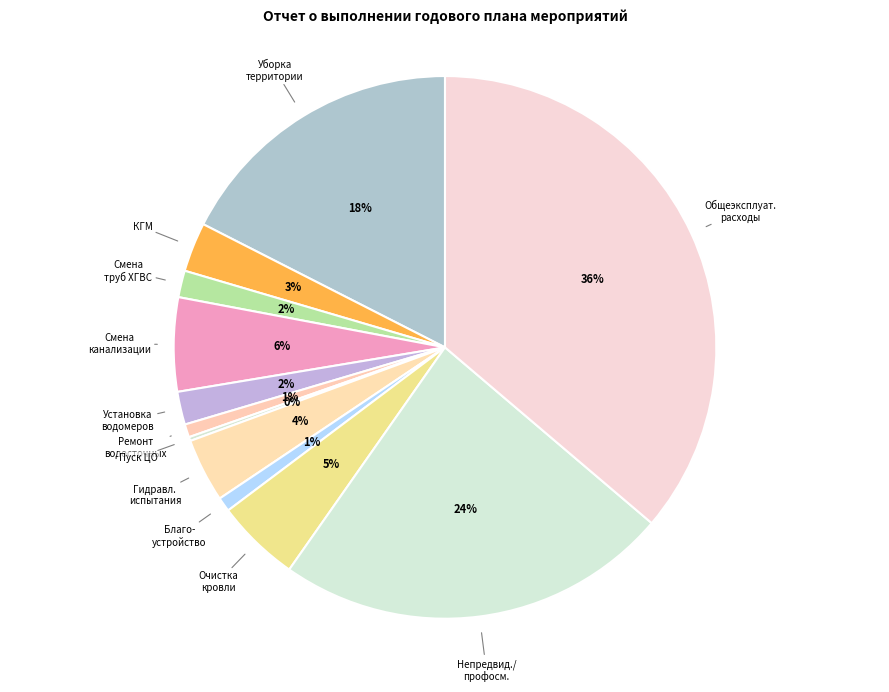

Is there a majority slice in this chart?

No